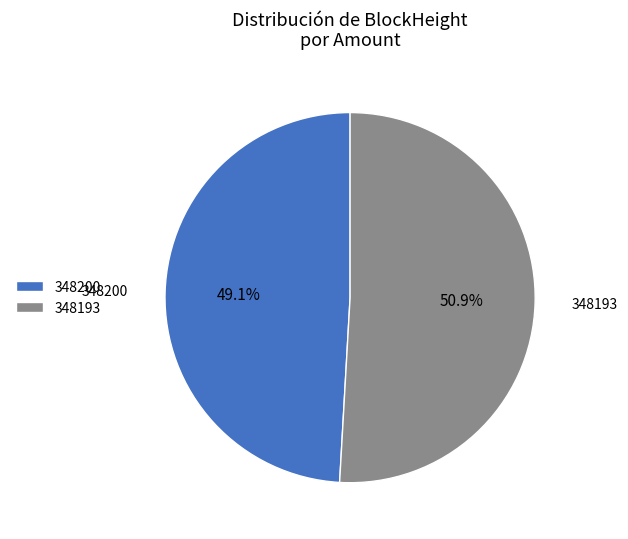

Is it true that 348200 is 1% of the pie?

False